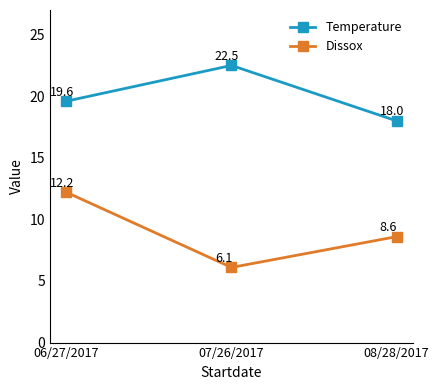

Which series changed the most between 06/27/2017 and 07/26/2017?

Dissox